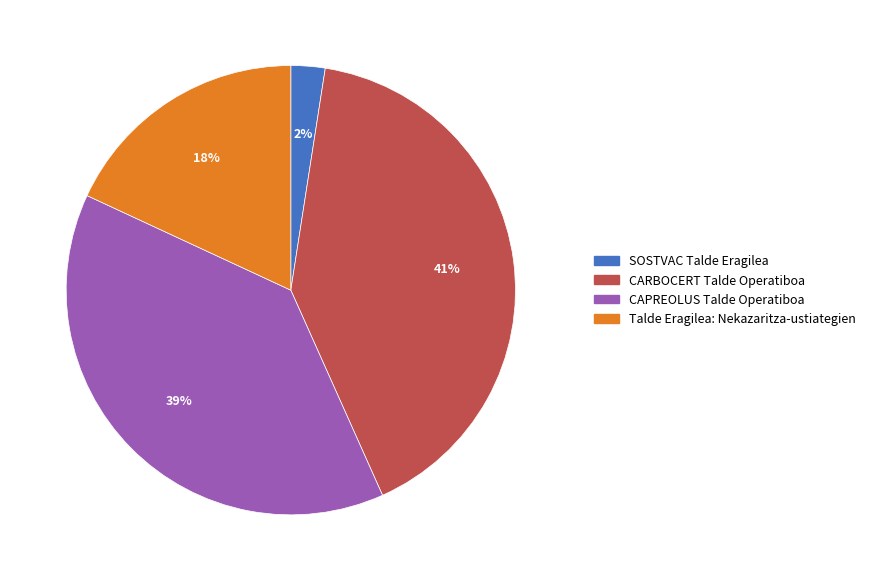

Which slice is the largest?

CARBOCERT Talde Operatiboa